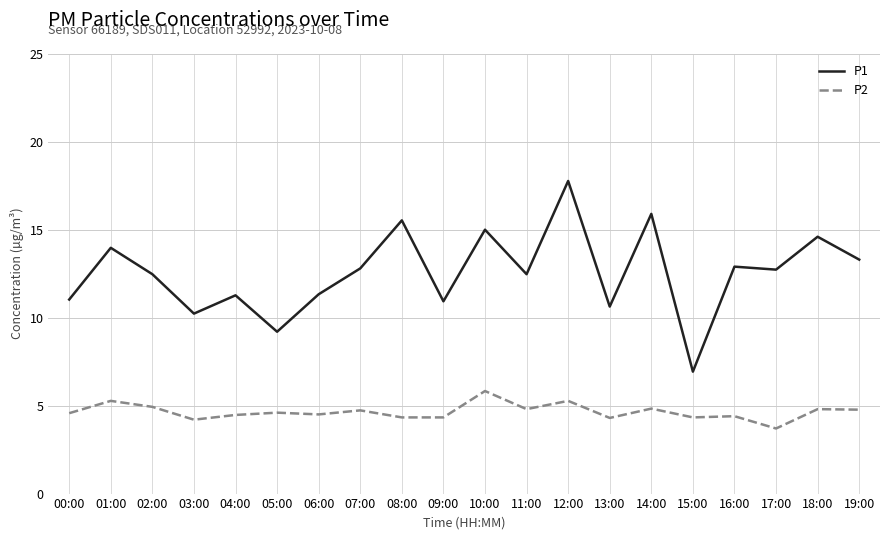

At 04:00, list the series in order from smallest to largest.

P2, P1